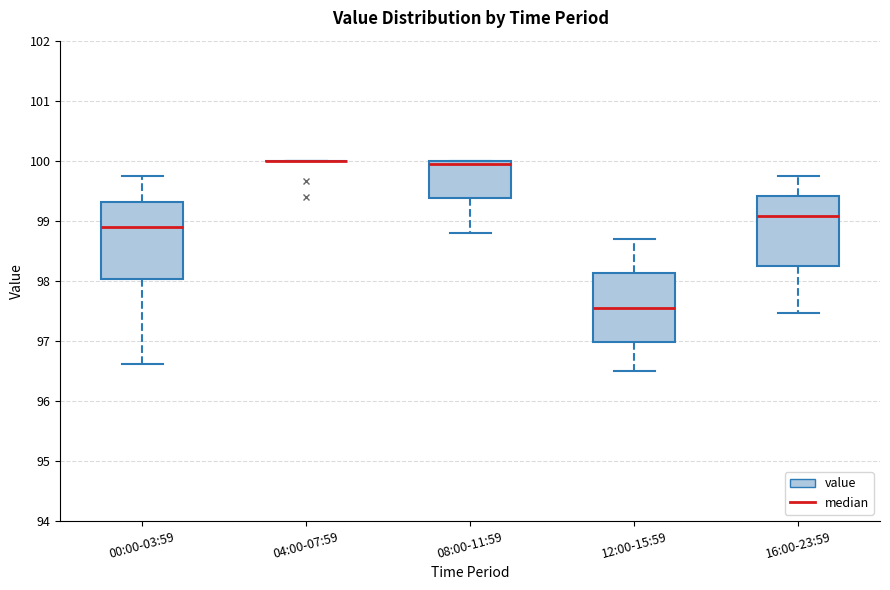

Where is the lower edge of the box for 08:00-11:59 on the y-axis? The values are not printed on the chart, so give them approximately, as read against the axis.

99.4